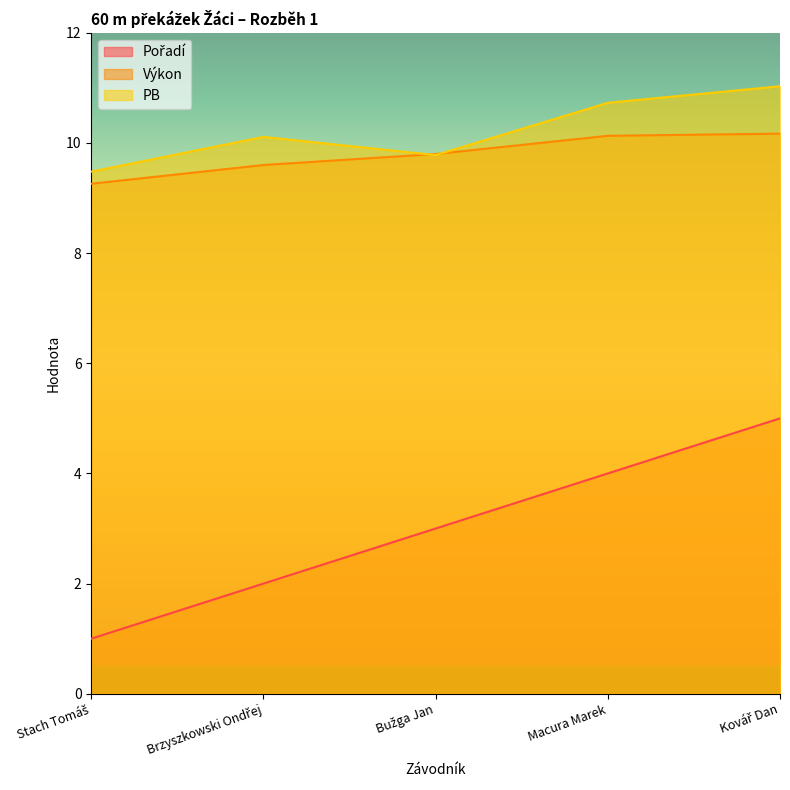

What is the value of the Výkon point at the 5th from the left?

10.2